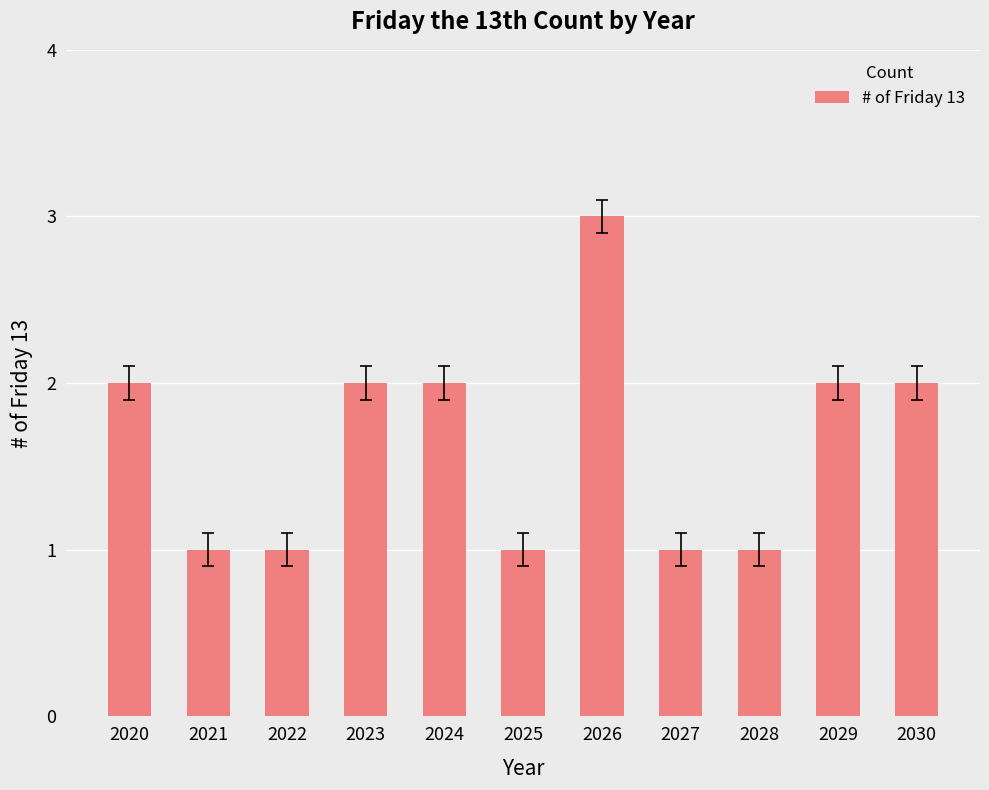

Approximately how many times larger is the value at 2020 compared to 2025?

2.0